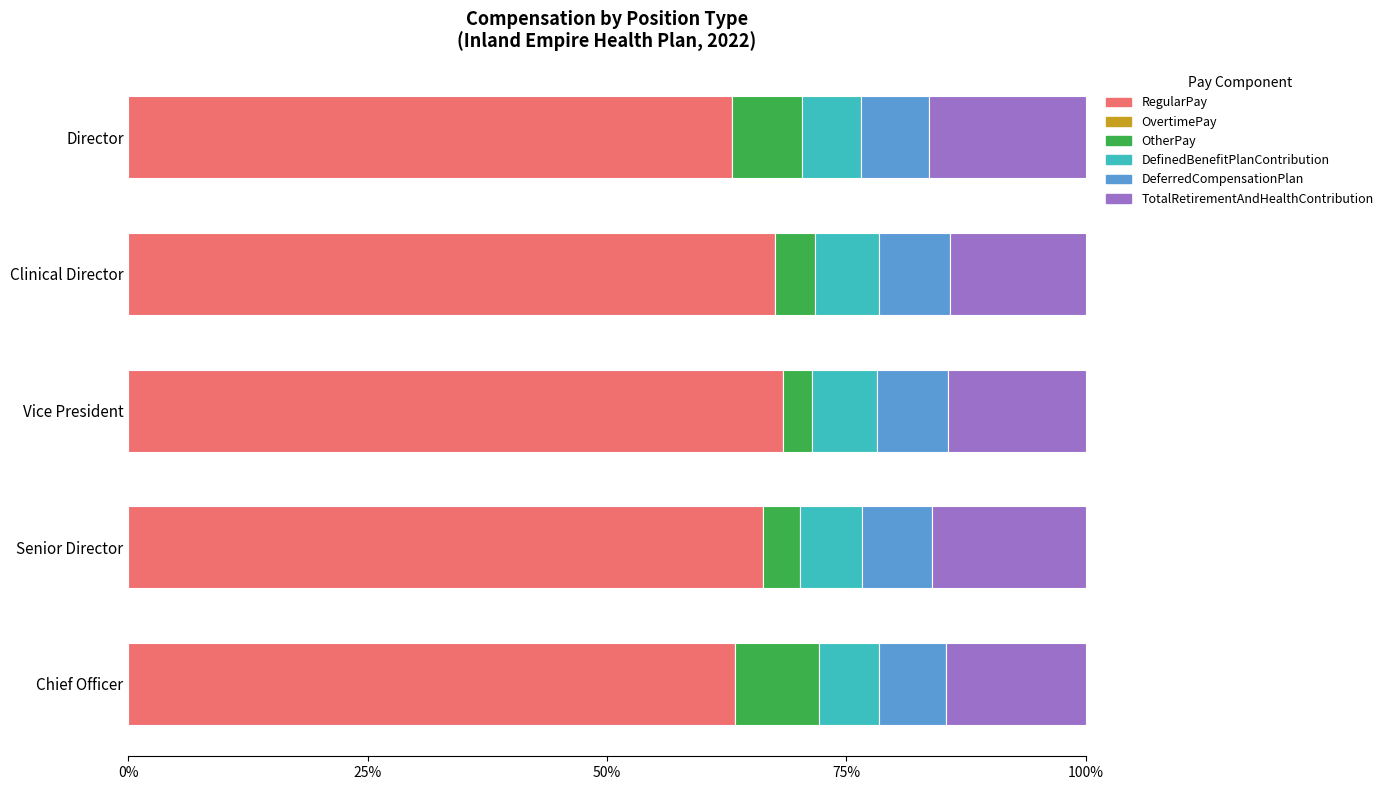

What is the total value across all series at Chief Officer?

100.0